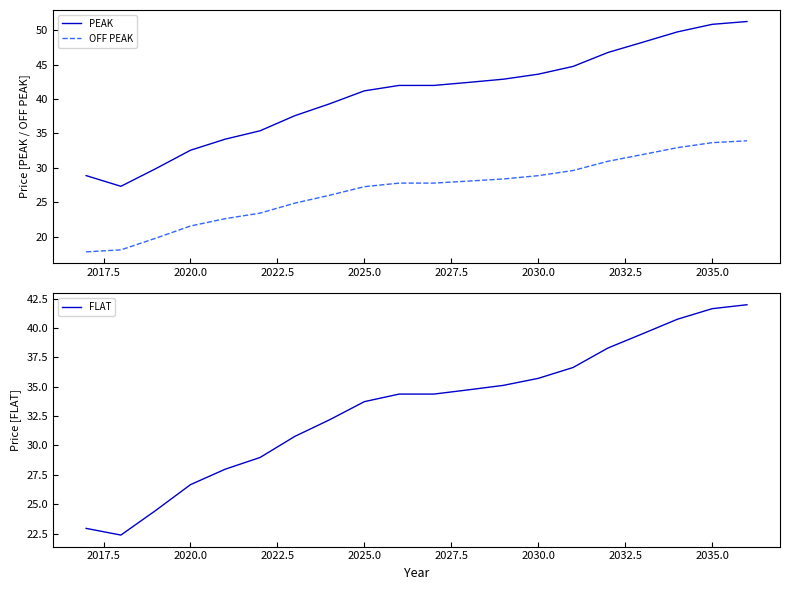

The value of PEAK at 2030.0 is 60.3. True or false?

False